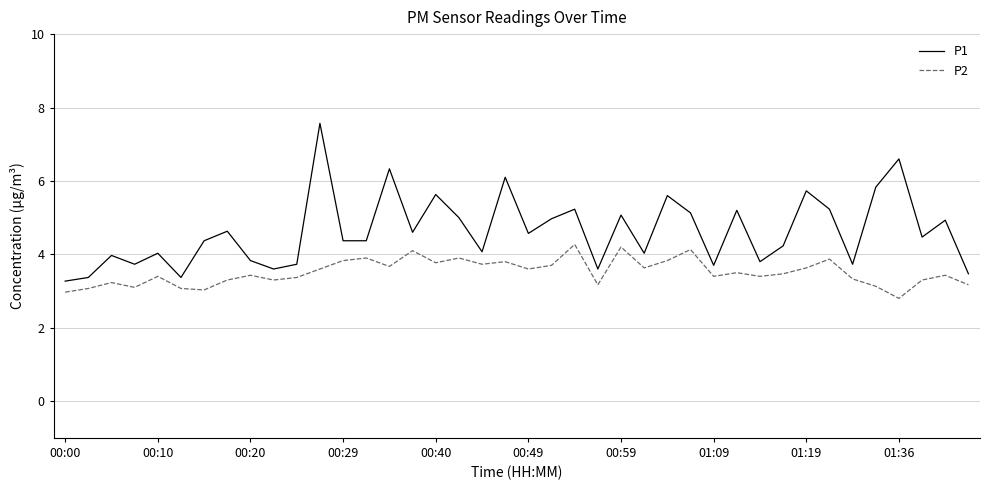

Rank the series by their average value, from highest to lowest.

P1, P2